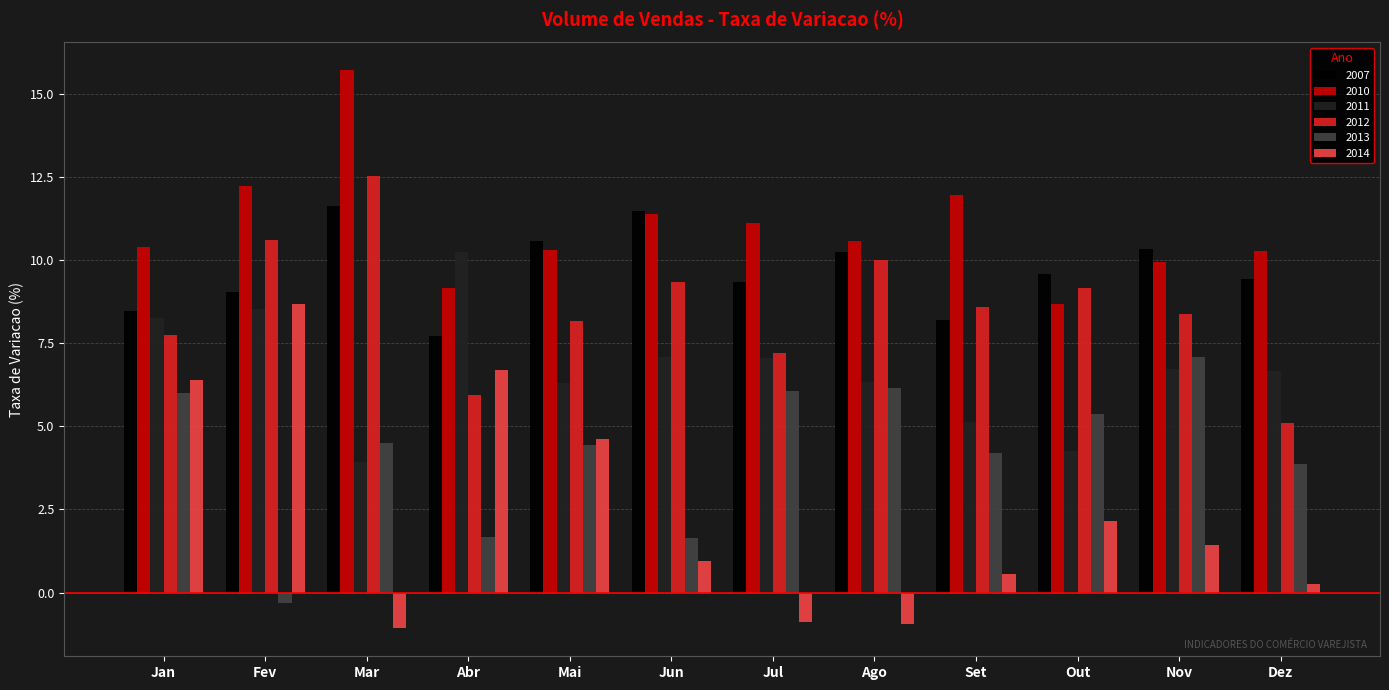

How many bars are there in each group?

6